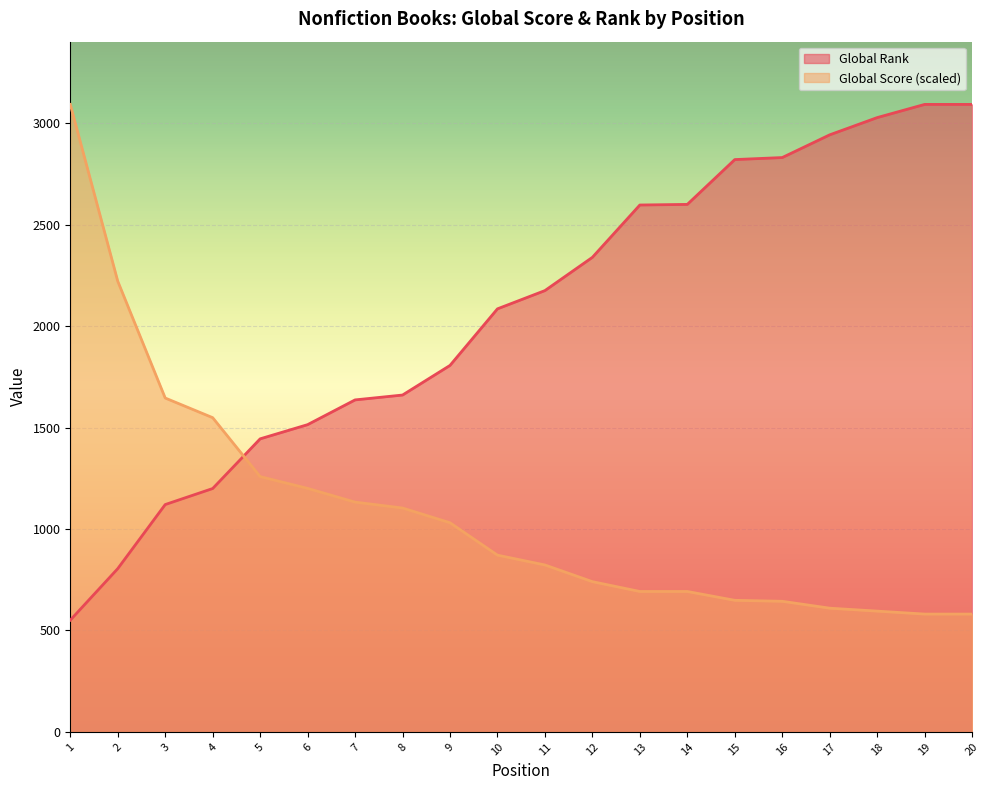

At how many categories does at least one series exceed 2012?

13